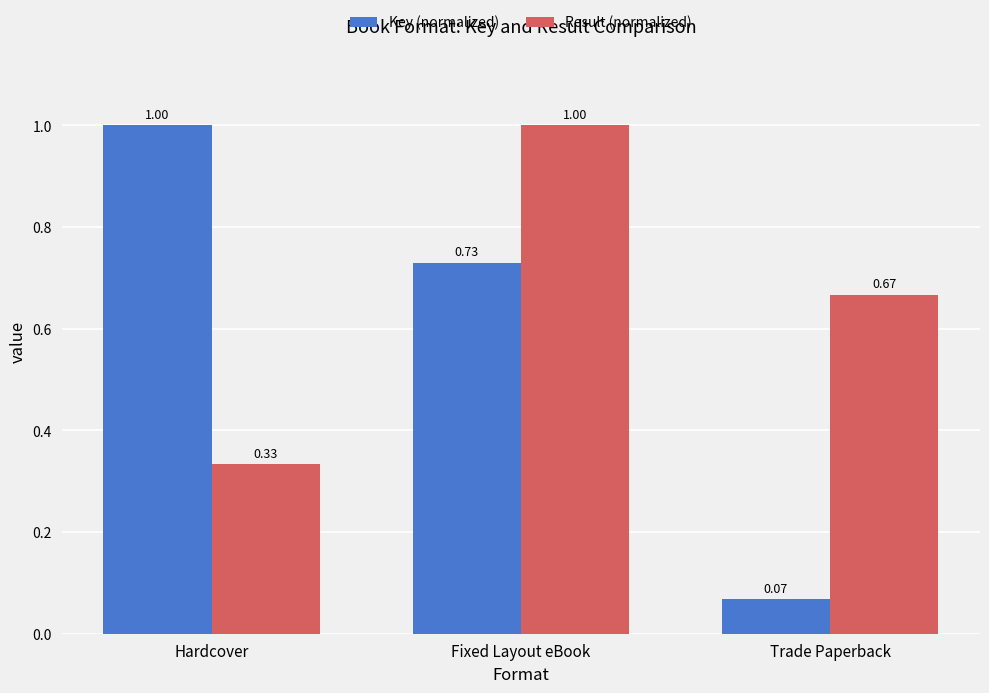

Which series has the widest spread of values?

Key (normalized)